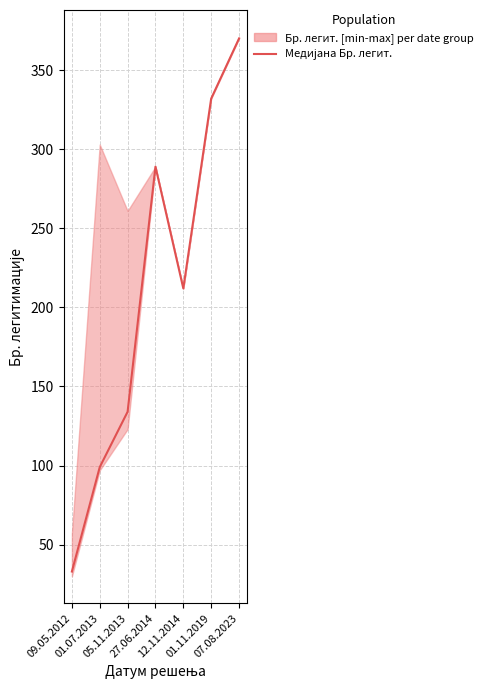

Rank the categories by value from highest to lowest.

07.08.2023, 01.11.2019, 27.06.2014, 12.11.2014, 05.11.2013, 01.07.2013, 09.05.2012